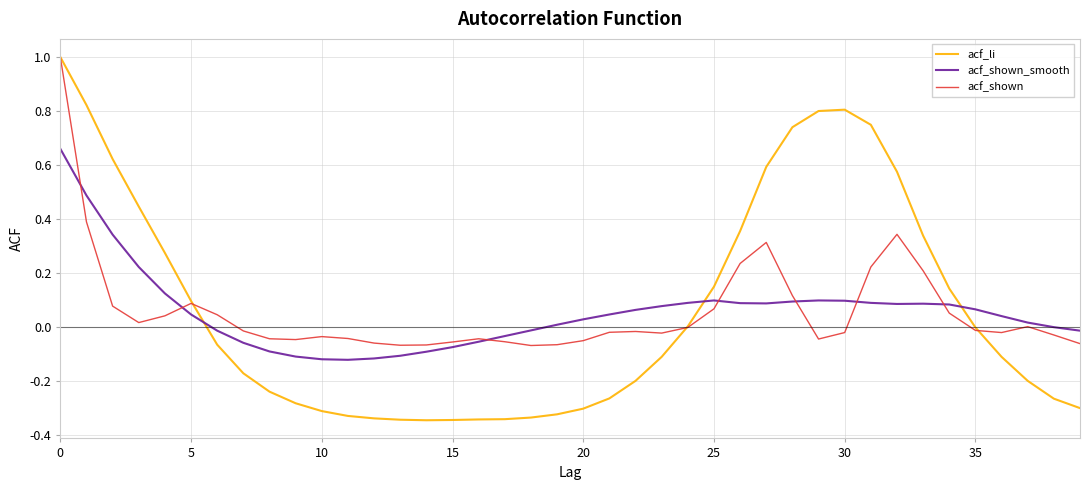

Which series has the widest spread of values?

acf_li